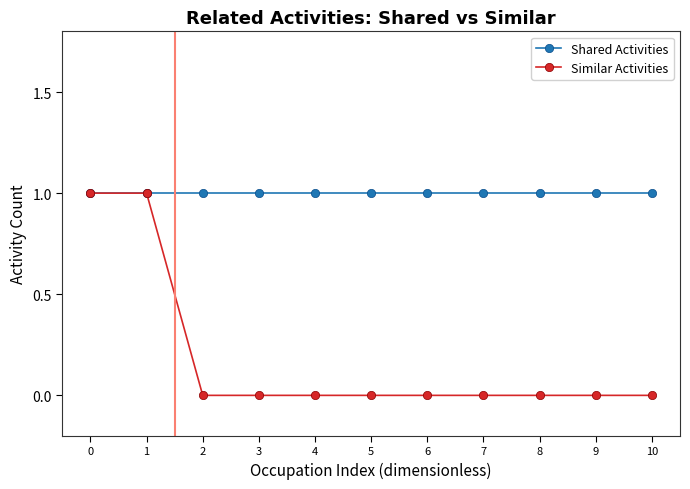

Which series has the largest range (max minus min)?

Similar Activities